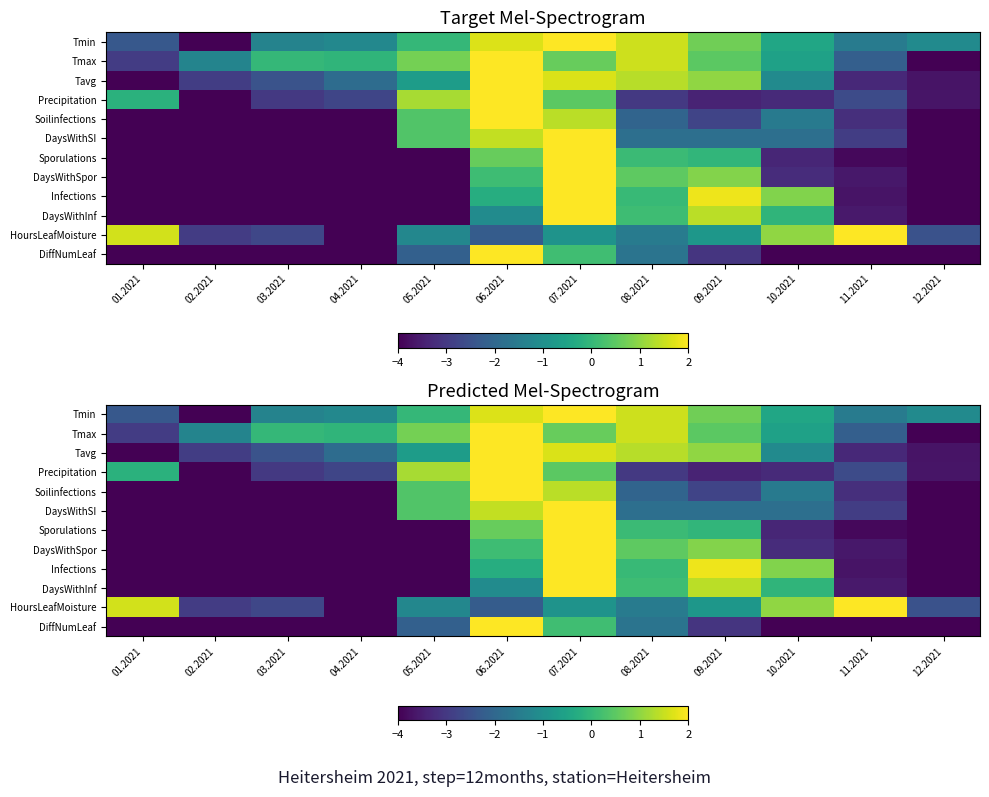

The value of DaysWithSpor at 08.2021 is 0.7. True or false?

False